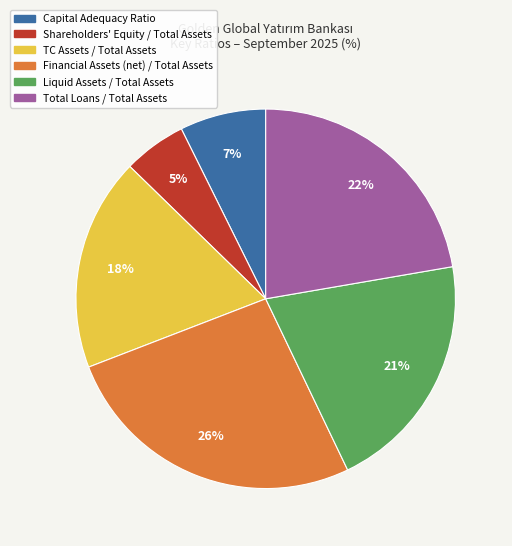

To the nearest percent, what is the average slice percentage?

17%